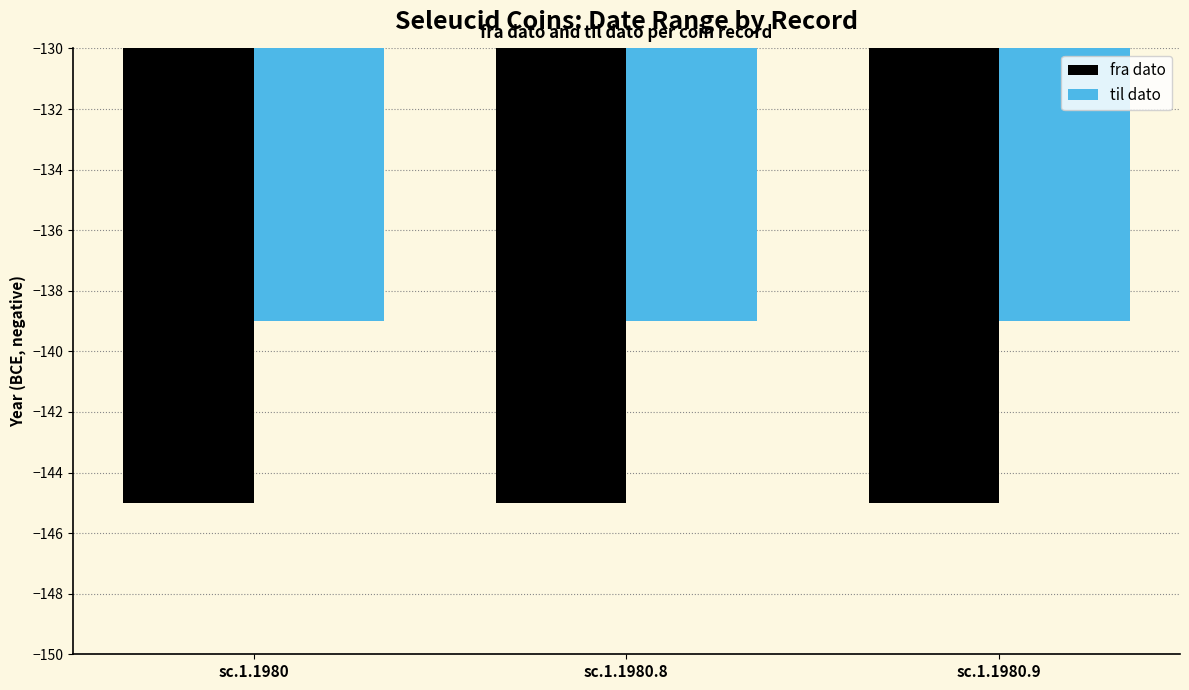

At which label is til dato closest to -139?

sc.1.1980